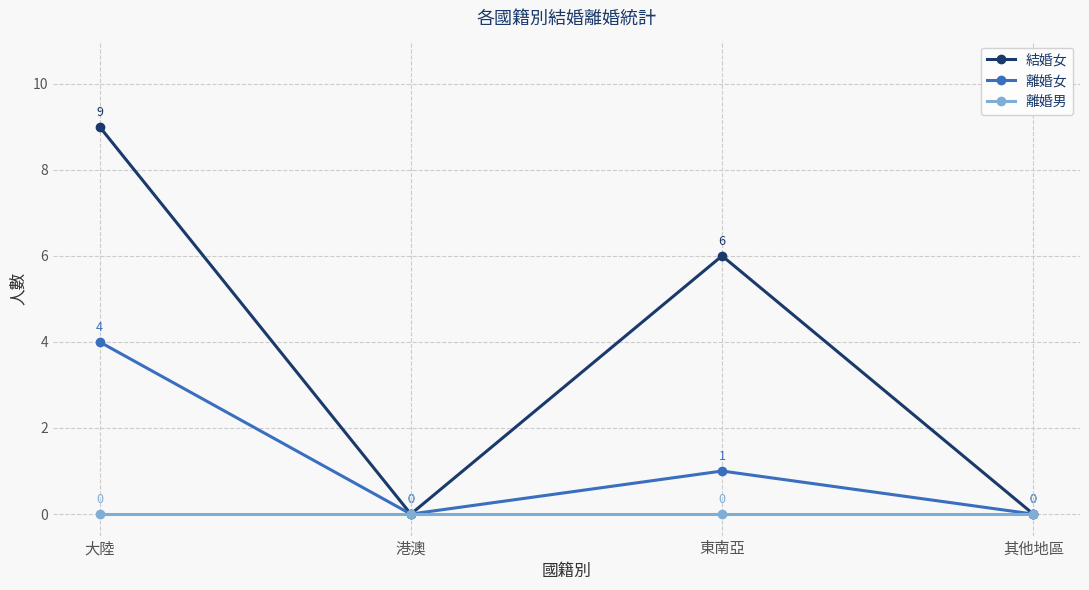

What value does the 離婚女 series have at 大陸?

4